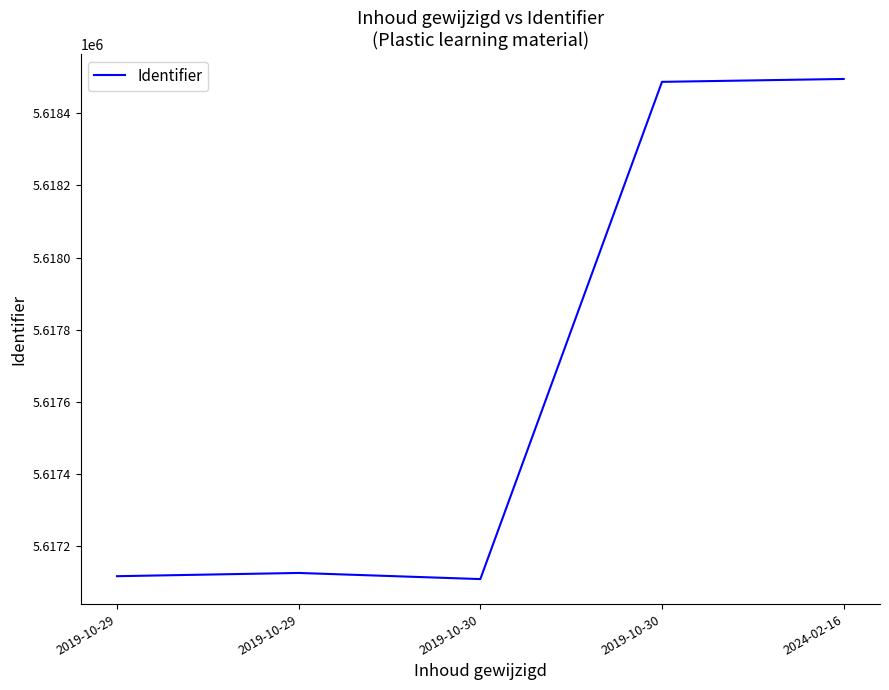

Reading left to right, list all the values displayed in this chart.

2019-10-29=5617117	2019-10-29=5617126	2019-10-30=5617109	2019-10-30=5618487	2024-02-16=5618495